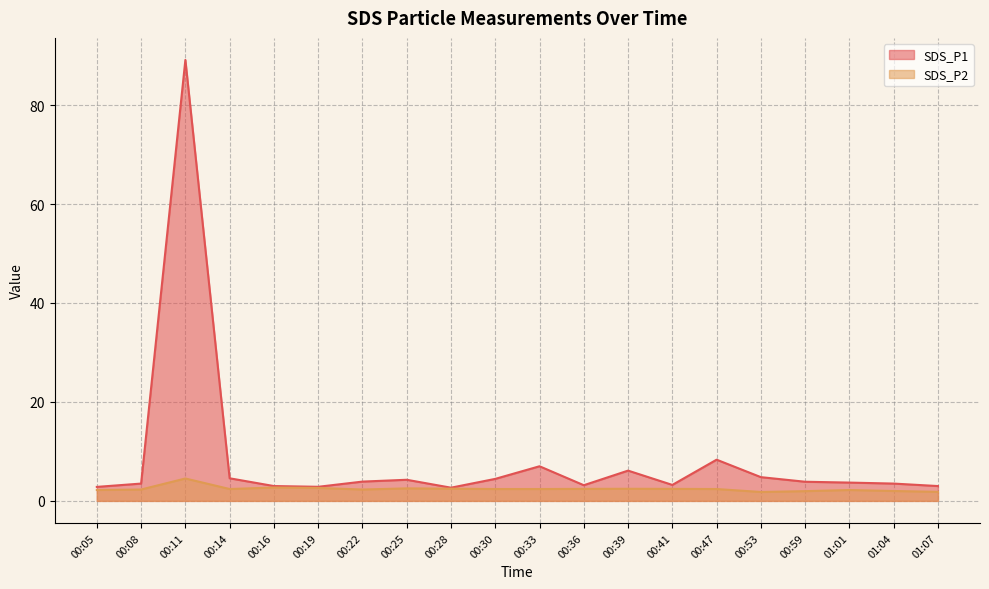

At how many categories does at least one series exceed 79?

1